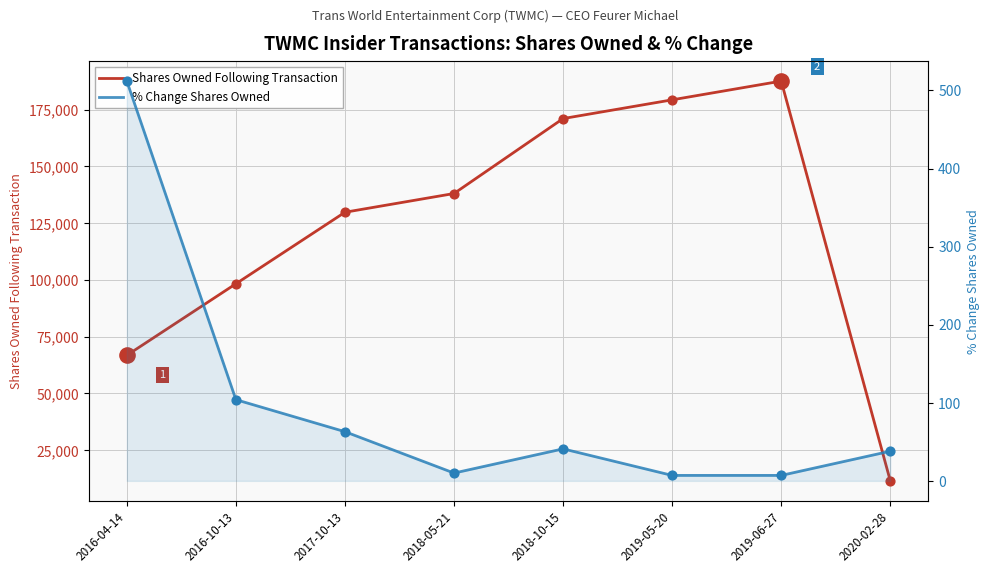

Is the value of % Change Shares Owned at 2016-10-13 greater than the value of Shares Owned Following Transaction at 2017-10-13?

No